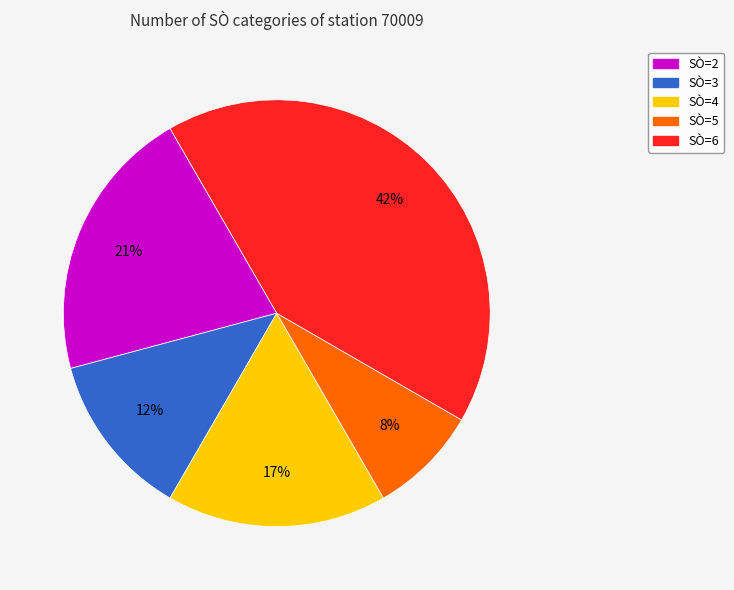

Count the number of slices in the pie.

5